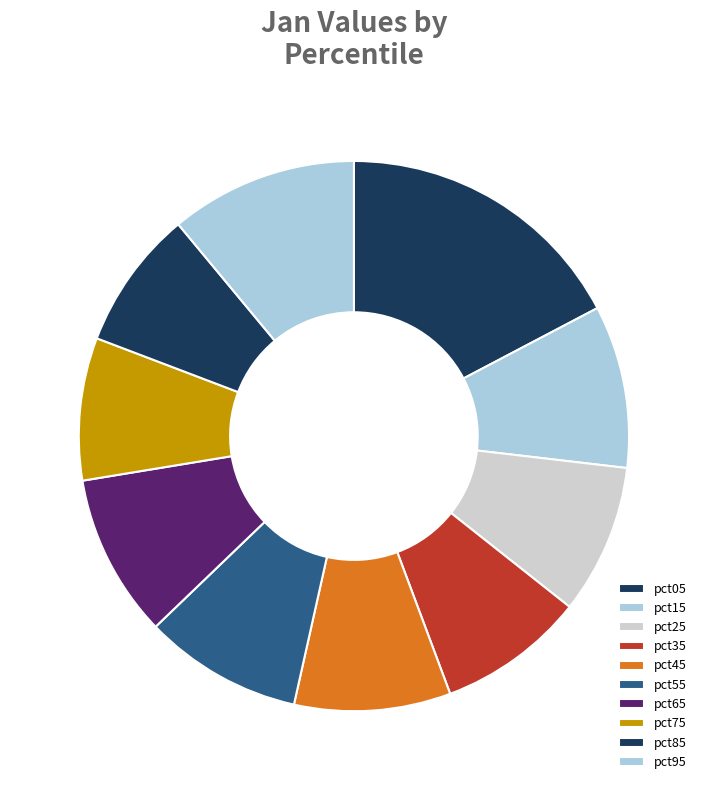

To the nearest percent, what percentage of the pie is pct15?

10%